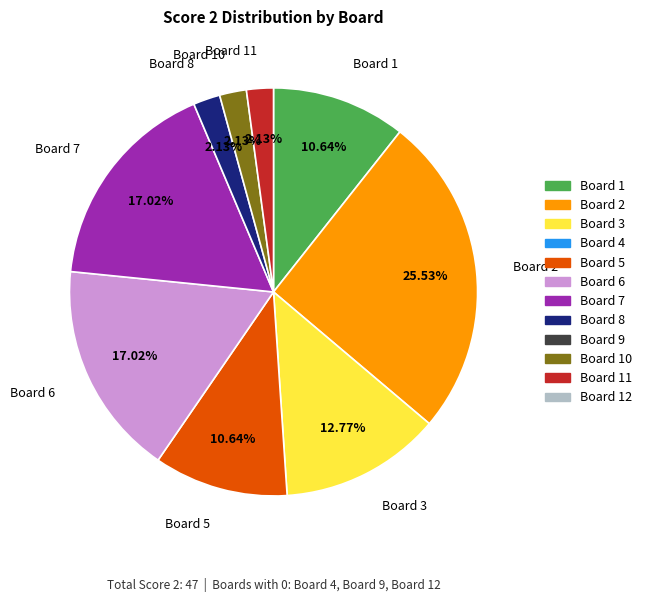

Does any single category account for the majority?

No